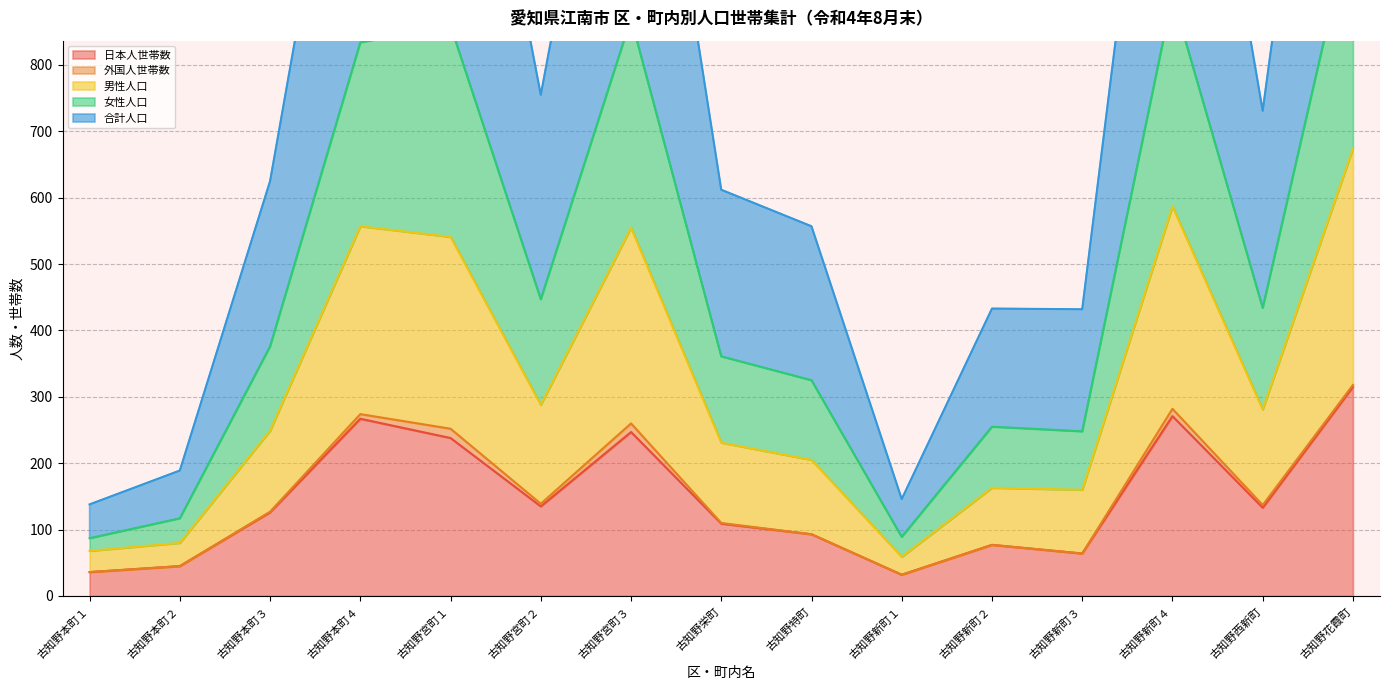

What is the maximum value for 日本人世帯数?

315